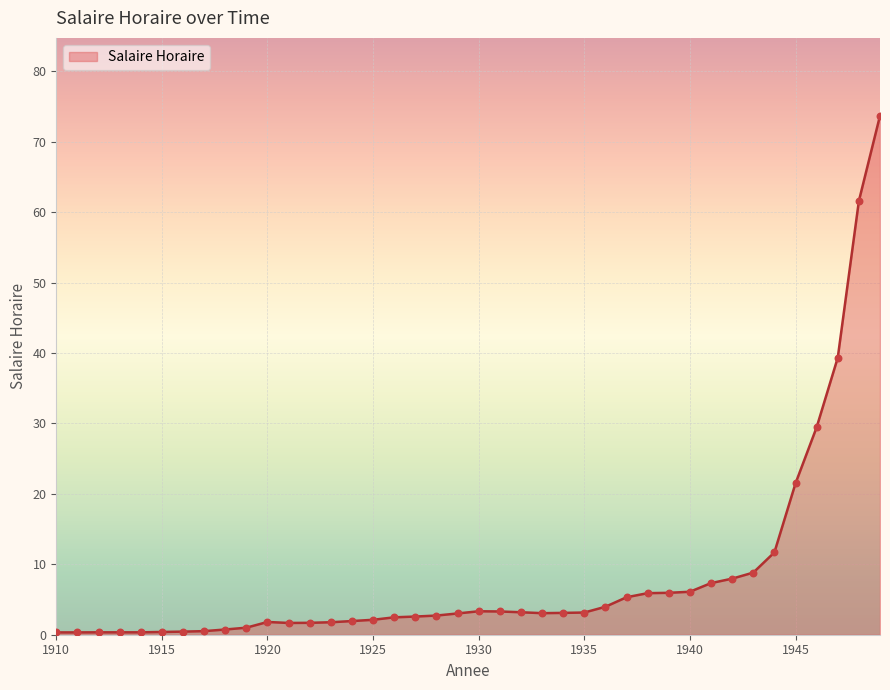

What is the greatest value displayed?

73.7